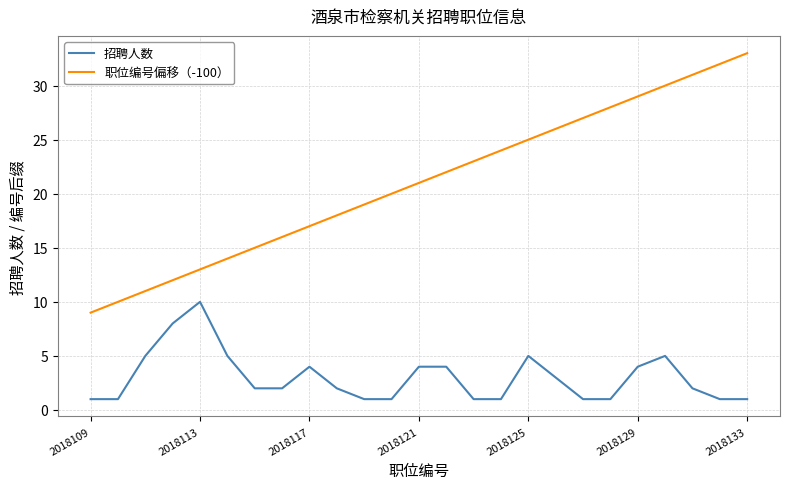

What is the minimum value for 职位编号偏移（-100）?

9